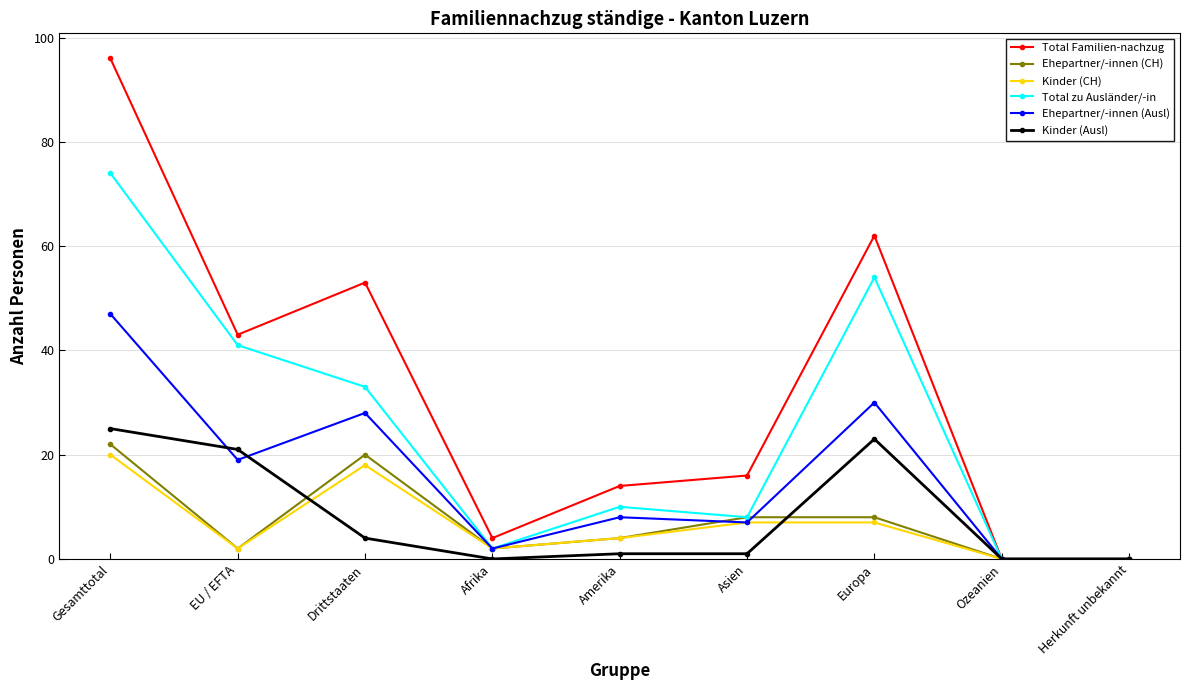

Which series has the largest range (max minus min)?

Total Familien-nachzug